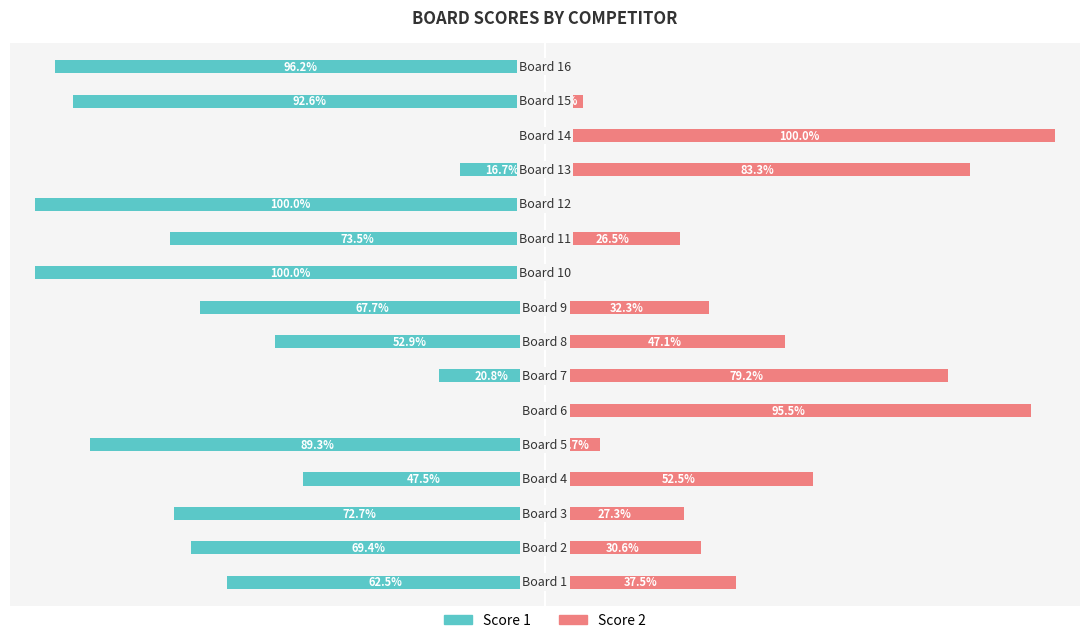

What is the sum of all Score 1 values?

-966.5